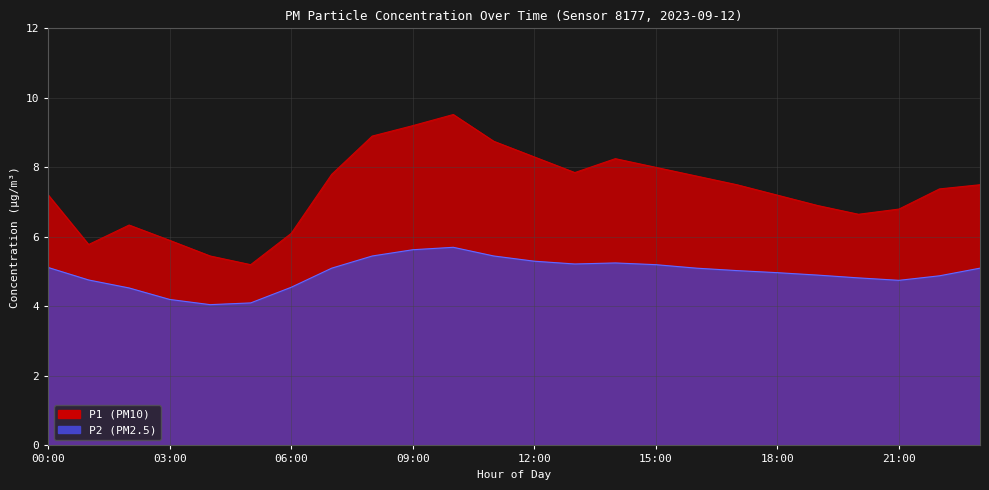

What is the lowest value of the P1 series?

5.2